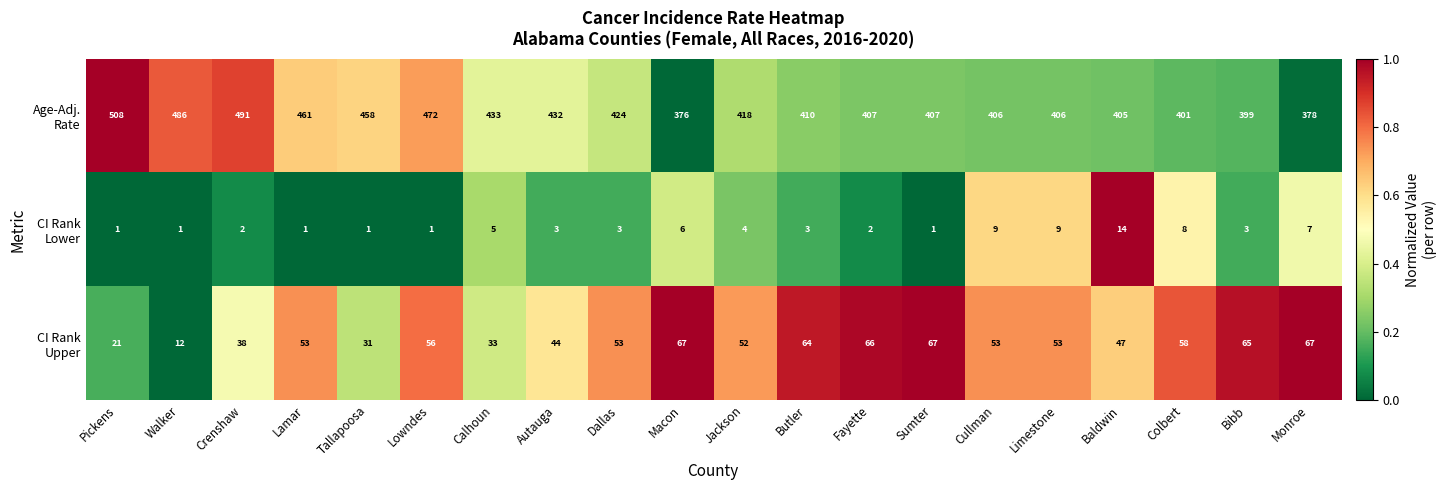

At which category is the sum across all series the highest?

Crenshaw